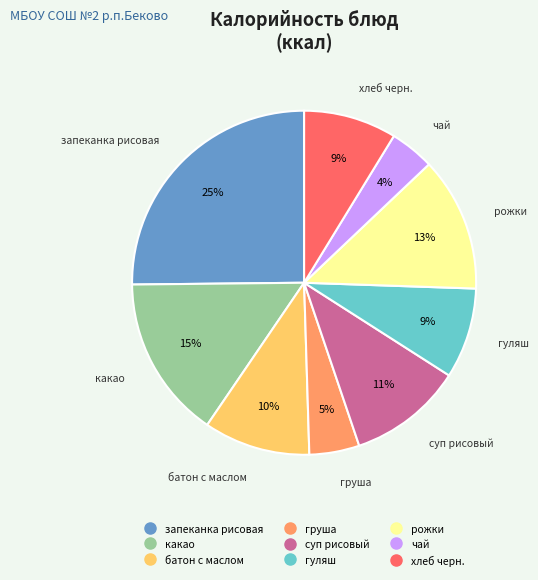

Do хлеб черн. and батон с маслом together represent more than half of the pie?

No